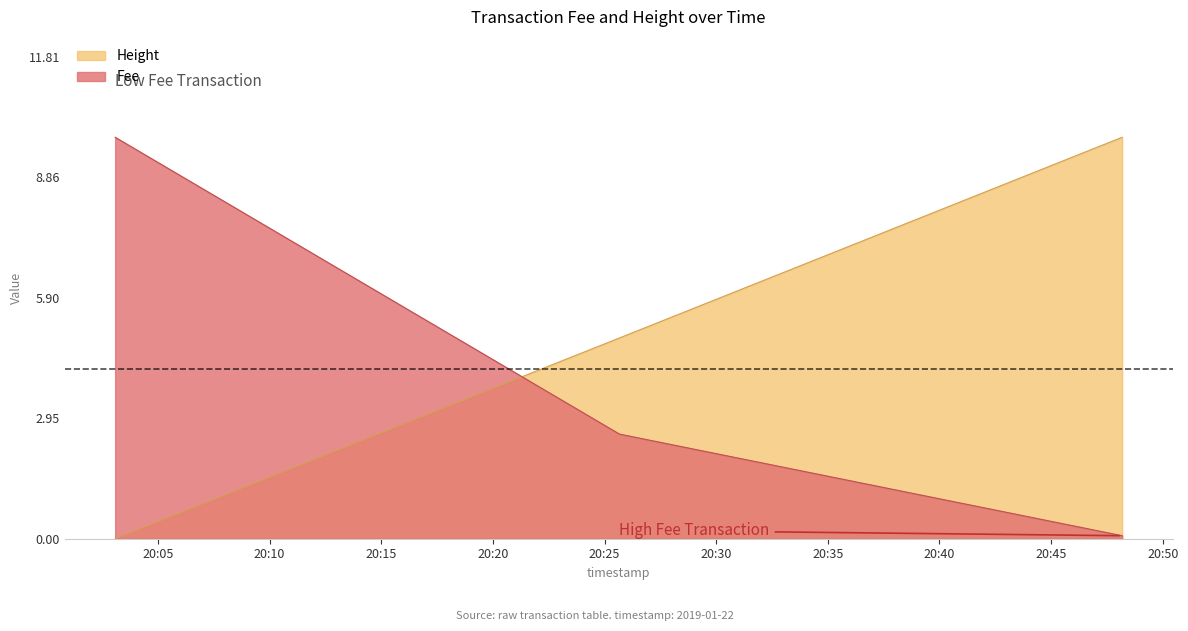

Where does the data first go above 4?

2019-01-22 20:25:40